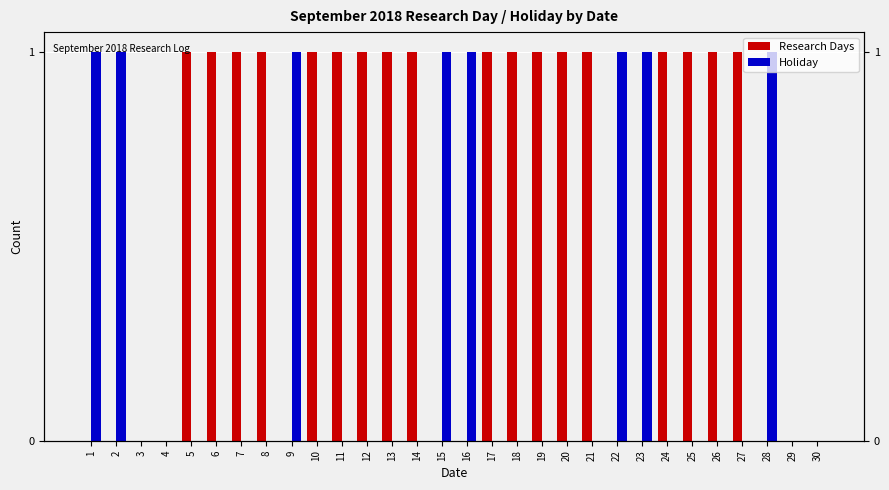

What are all the series names shown in the legend?

Research Days, Holiday